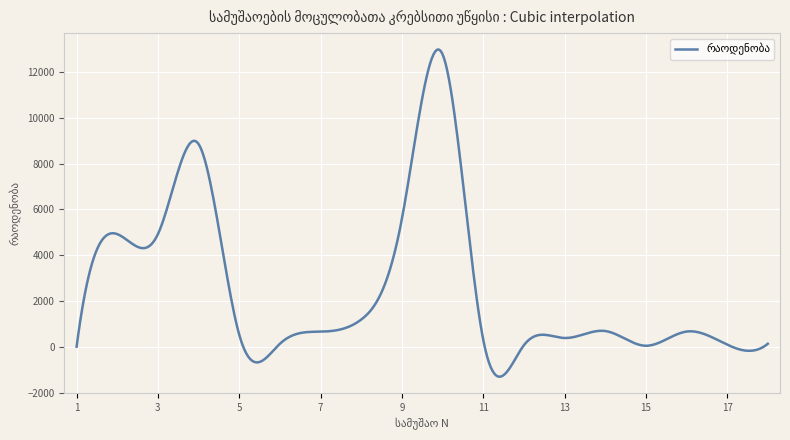

What is the greatest value displayed?

12981.3